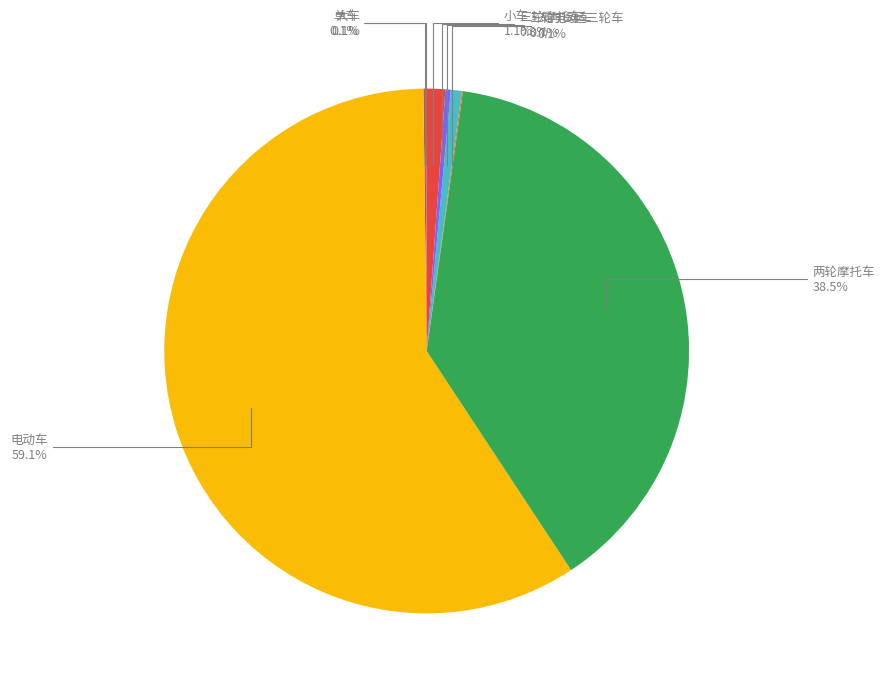

Which category has the biggest portion of the pie?

电动车